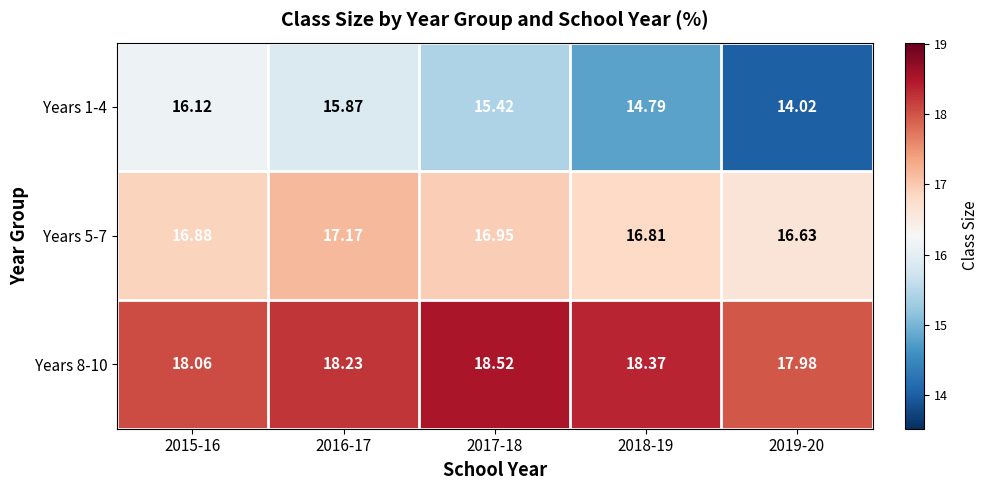

Which series has the largest total across all categories?

Years 8-10